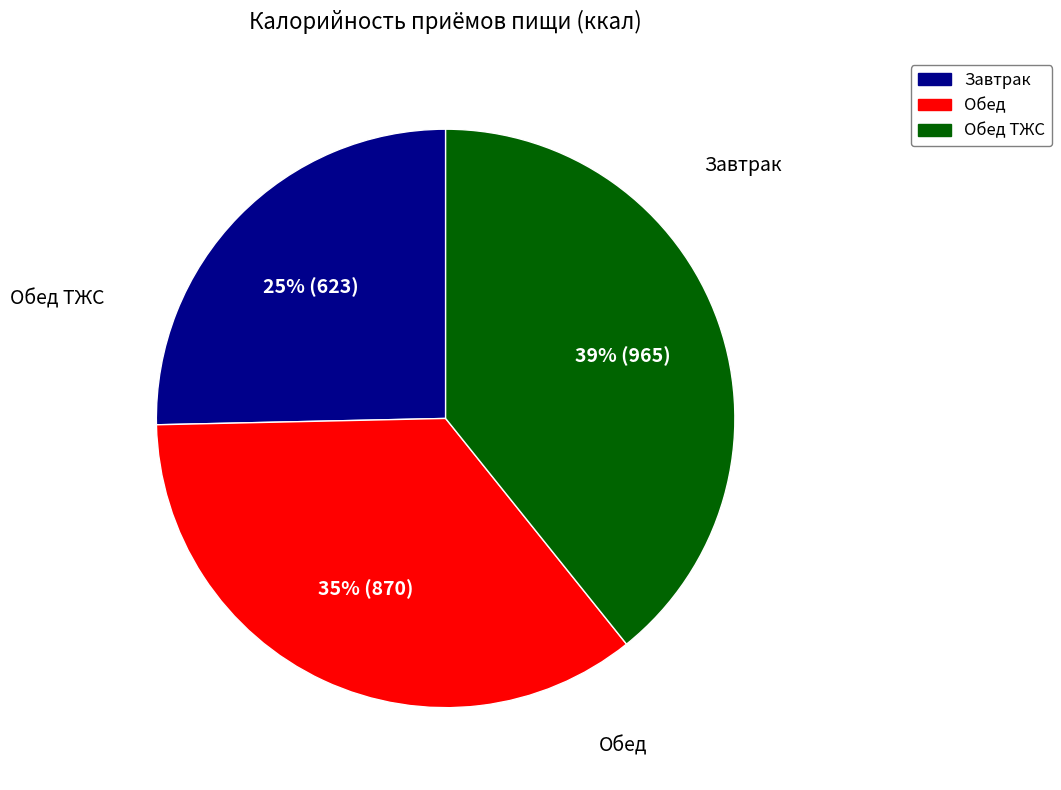

To the nearest percent, what is the difference between the largest and smallest slice percentages?

14%